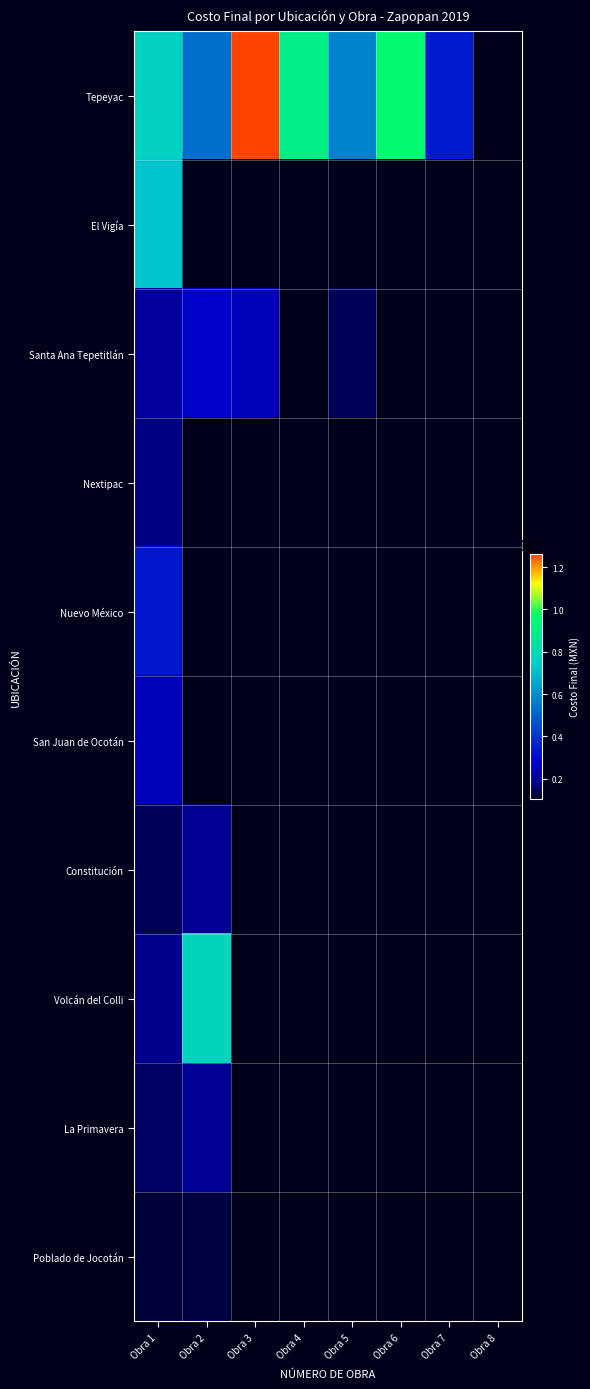

Which series has the largest range (max minus min)?

Tepeyac